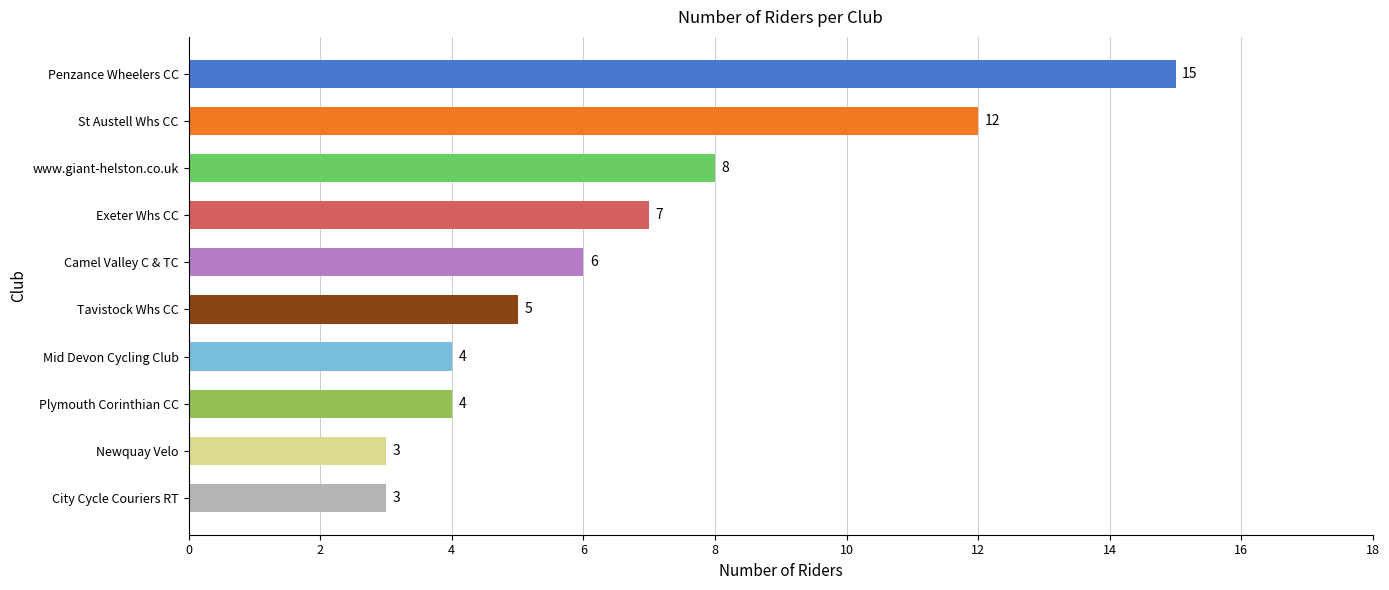

The chart shows a value of 7 at Exeter Whs CC. True or false?

True